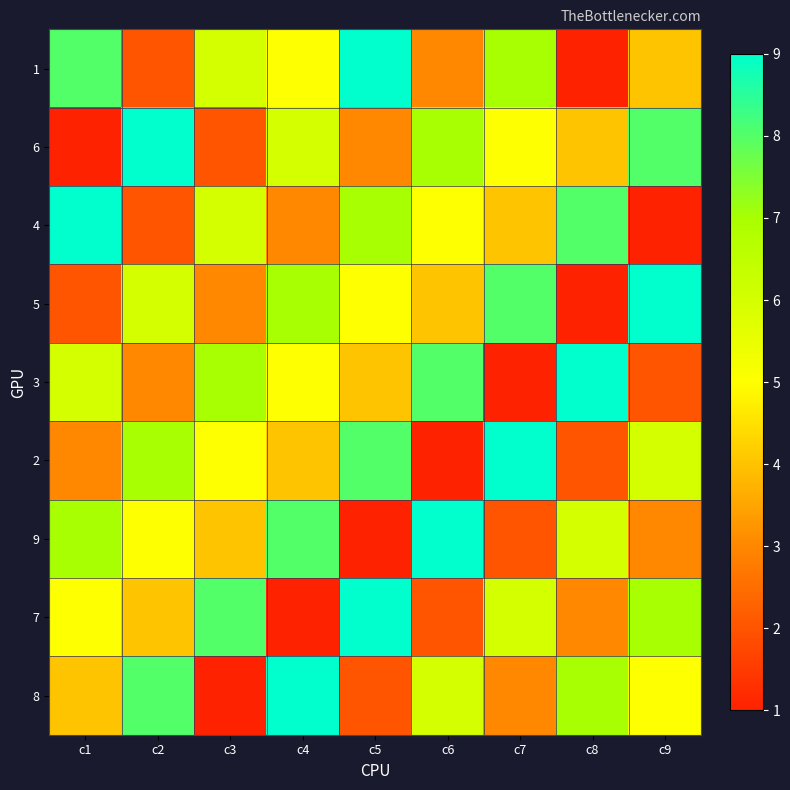

What is the greatest value displayed?

9